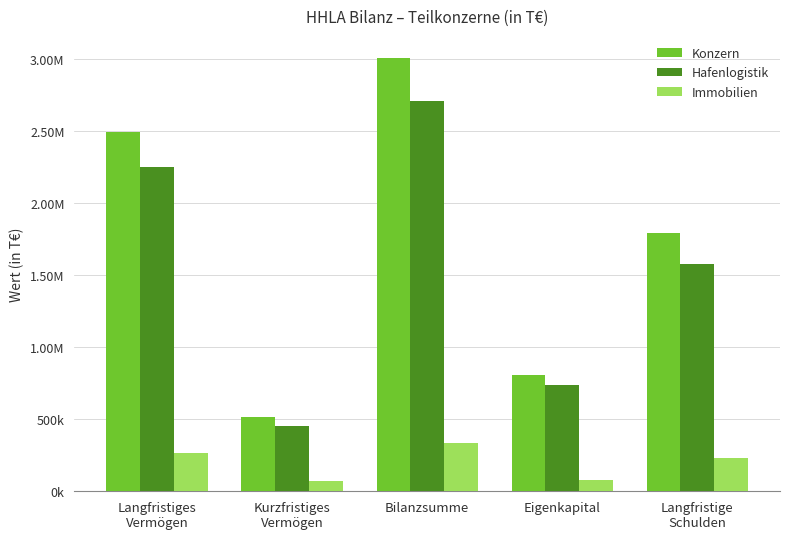

What are all the series names shown in the legend?

Konzern, Hafenlogistik, Immobilien